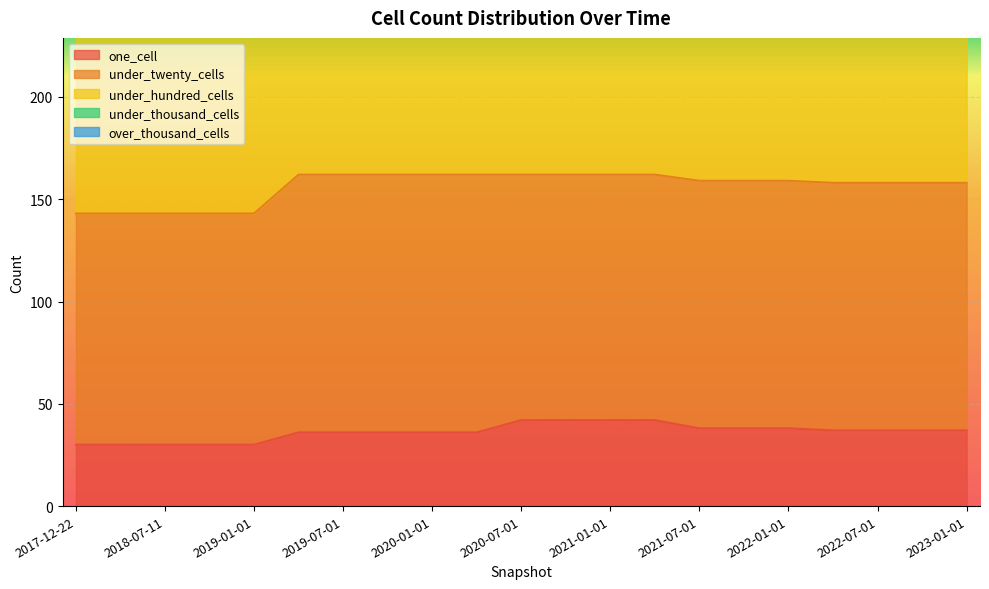

Read the under_hundred_cells value at 2018-07-11.

167